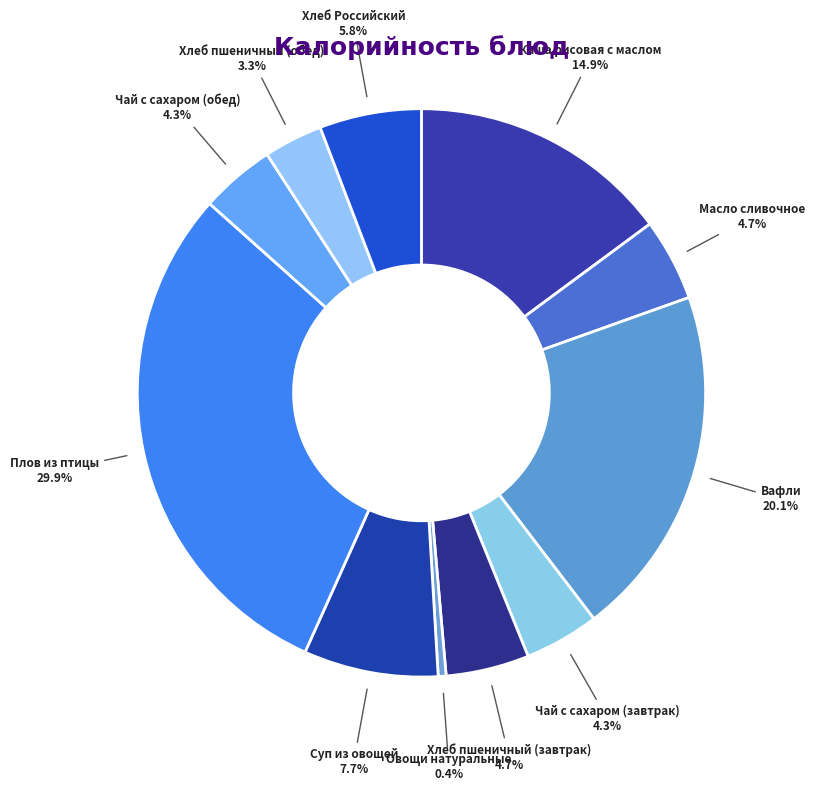

How many slices are in this pie chart?

11